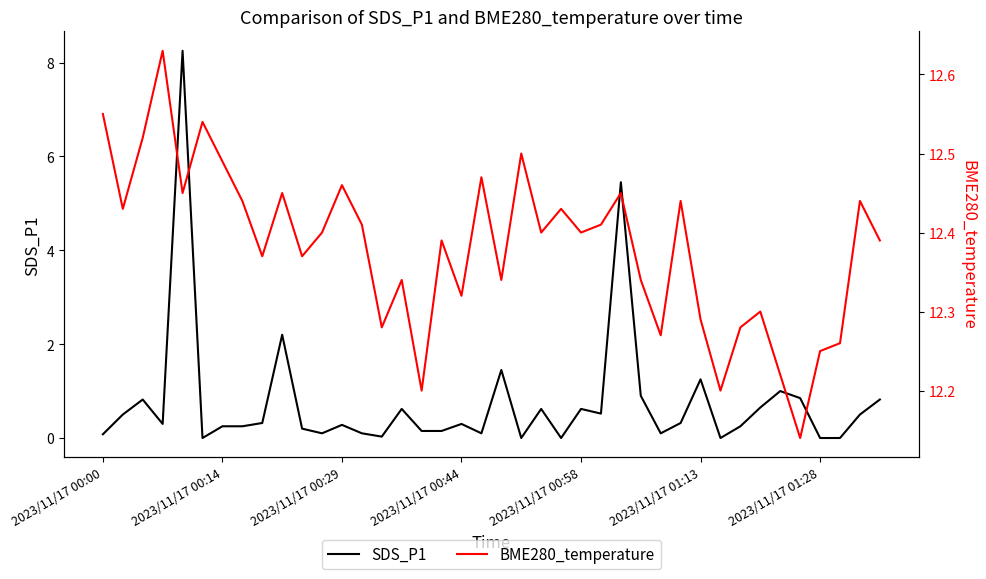

The SDS_P1 series shows 0.1 at 2023/11/17 00:00. True or false?

True